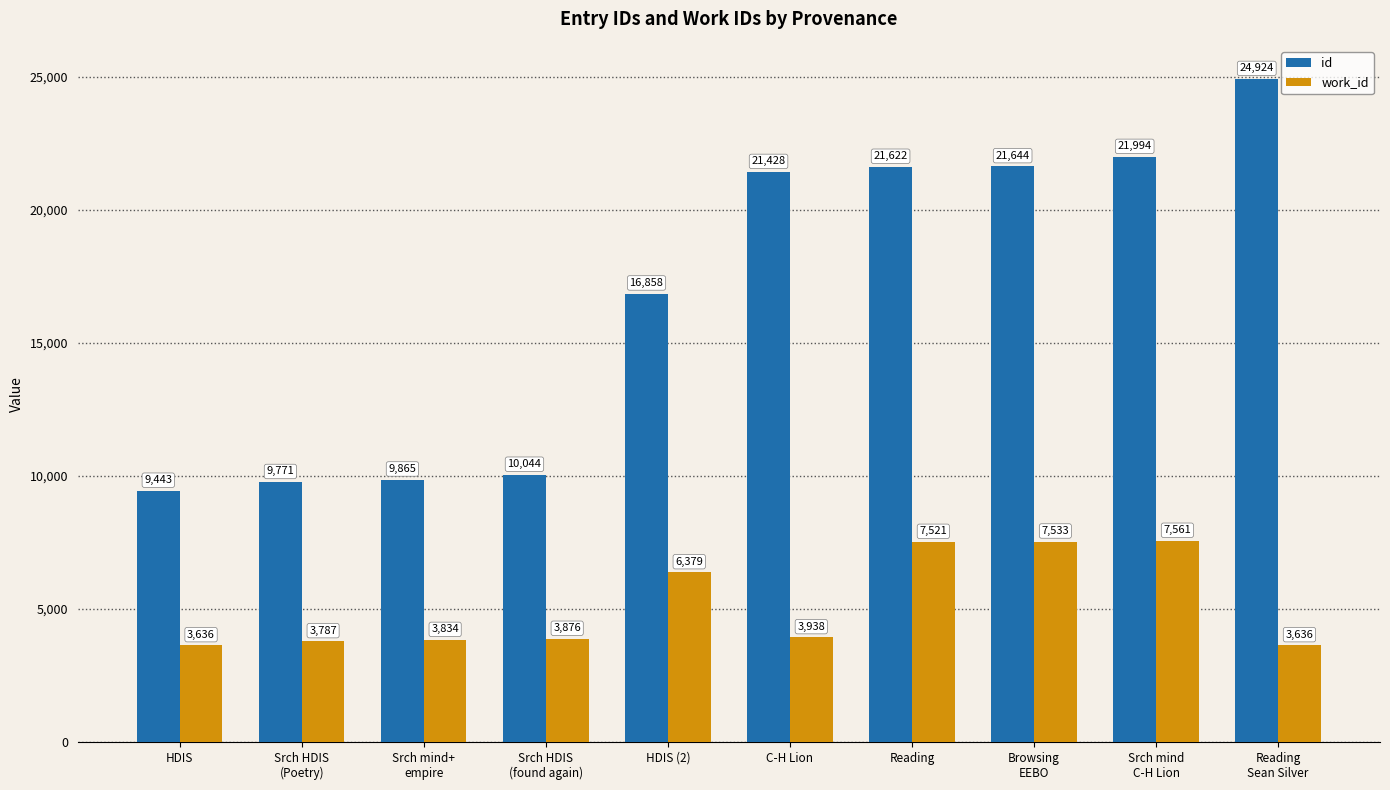

What is the label of the 3rd bar from the left?

Srch mind+
empire